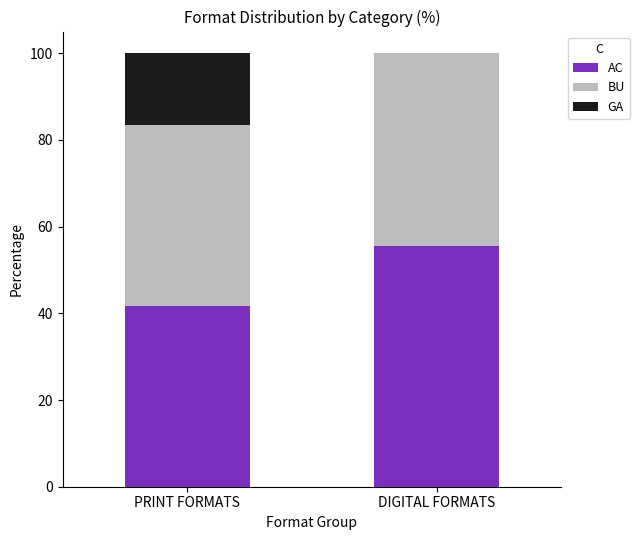

Is it true that AC equals 41.7 at PRINT FORMATS?

True